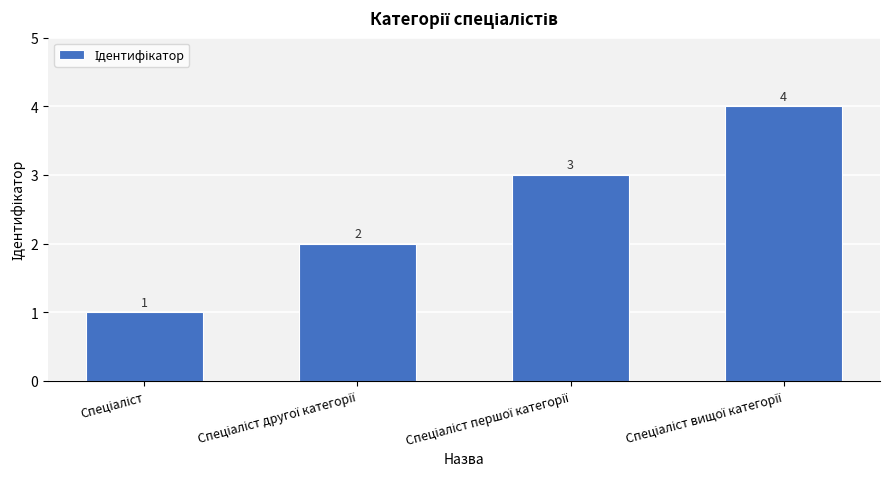

What is the maximum value shown in the chart?

4